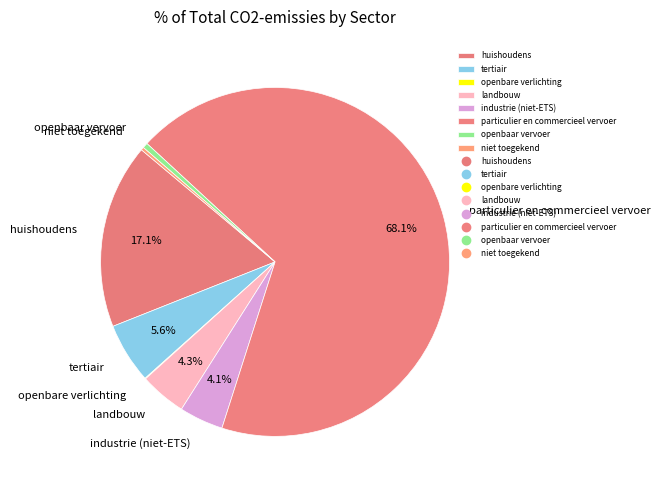

To the nearest percent, what is the difference between the largest and smallest slice percentages?

68%